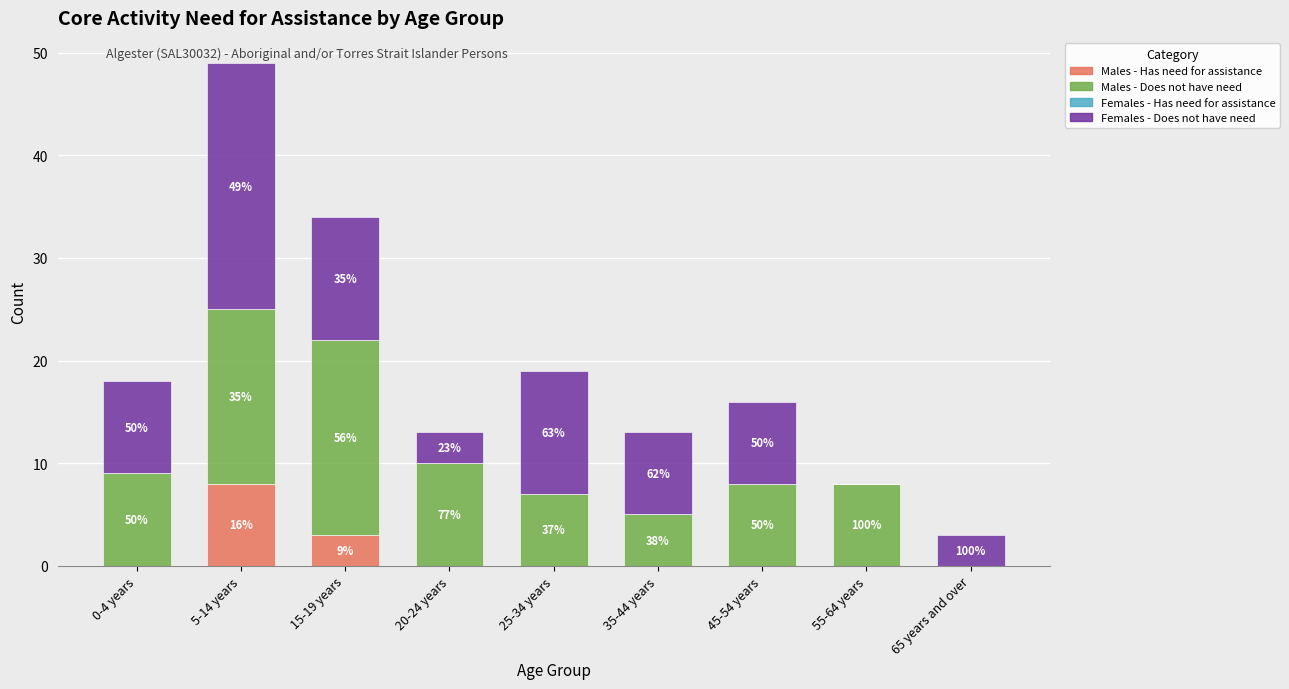

Are the bars horizontal?

No